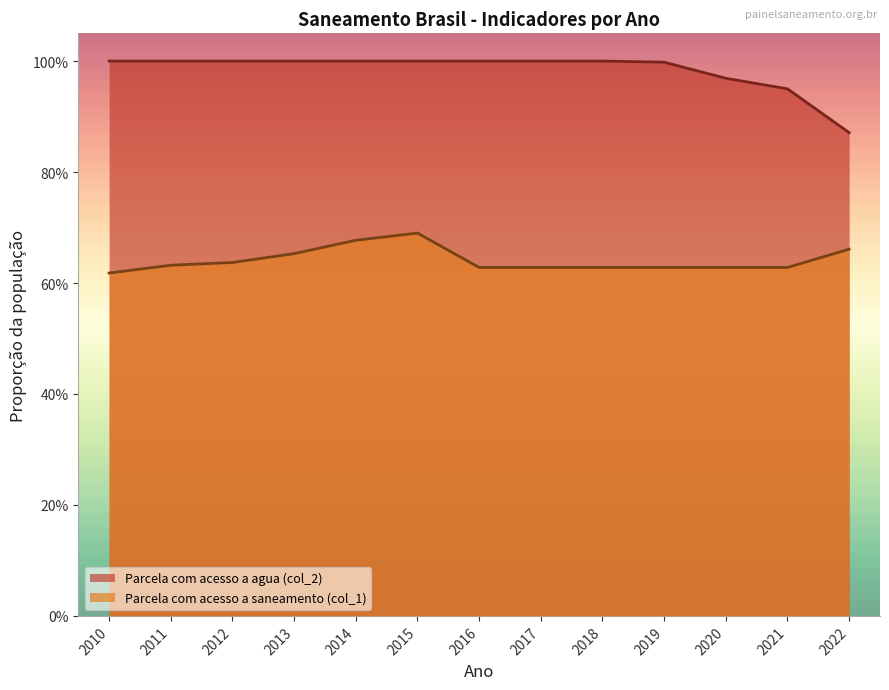

True or false: Parcela com acesso a agua (col_2) has a value of 0.4 at 2013.

False